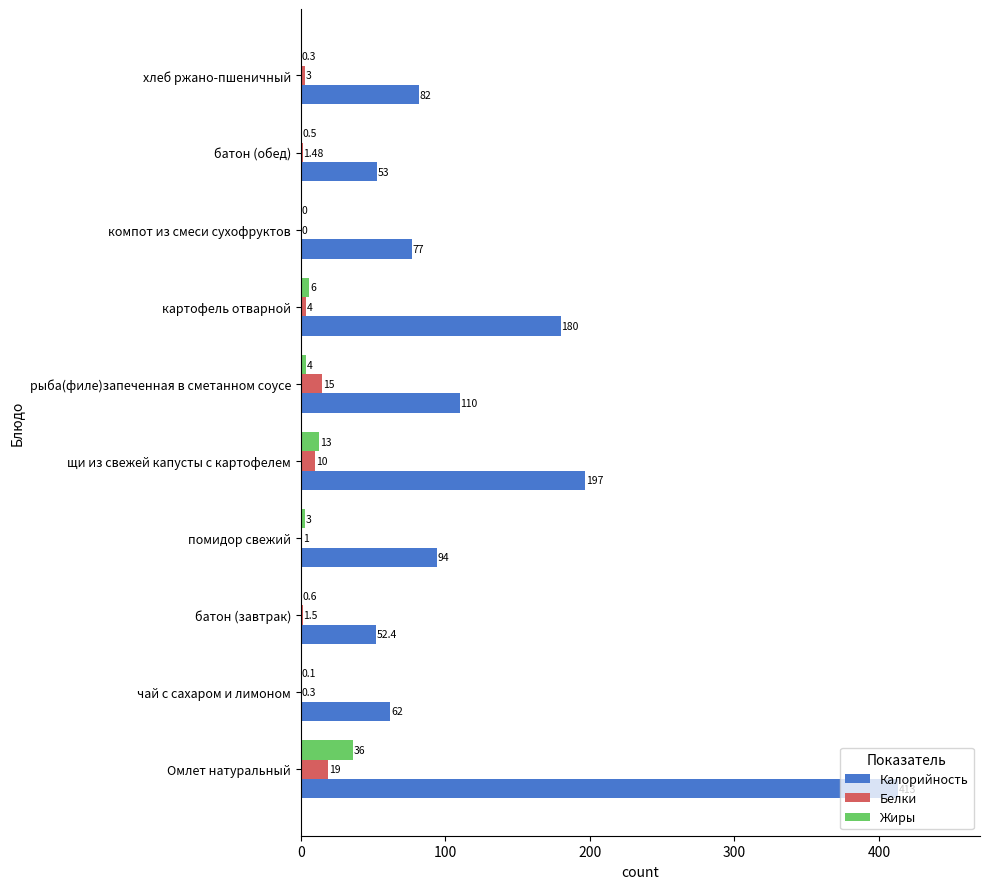

Which category has the highest value in the Калорийность series?

Омлет натуральный